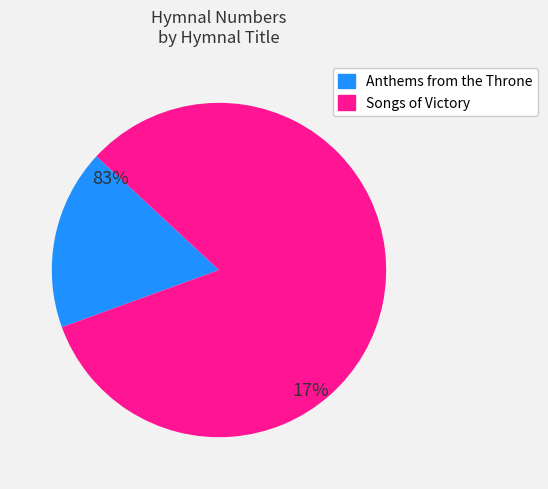

The Songs of Victory slice represents 91% of the pie. True or false?

False